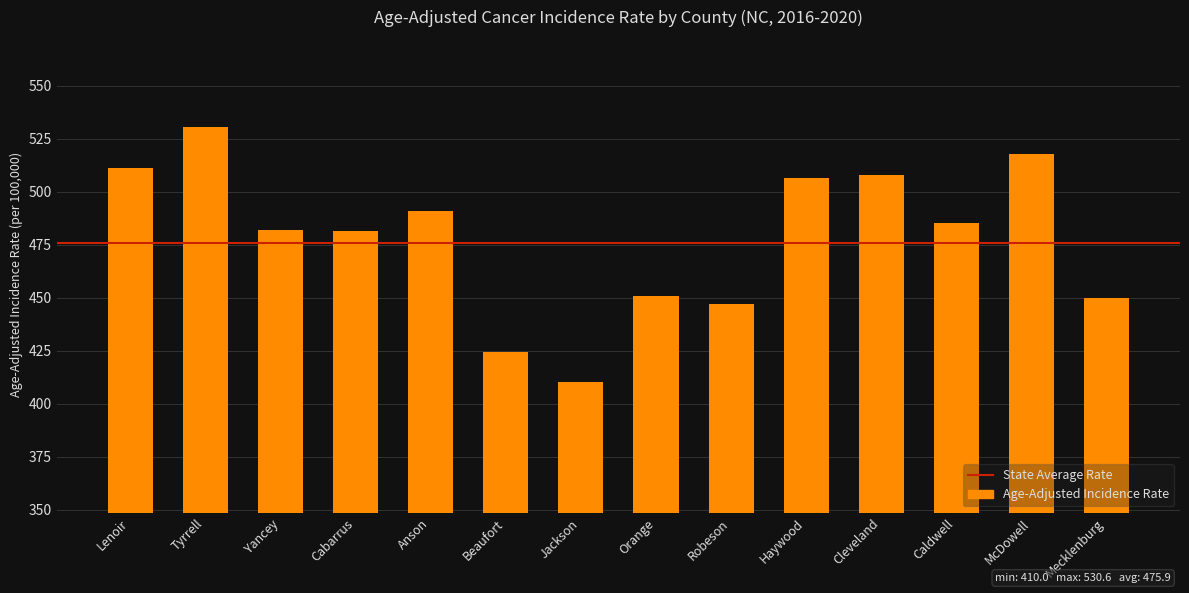

How many data points are above 485?

7